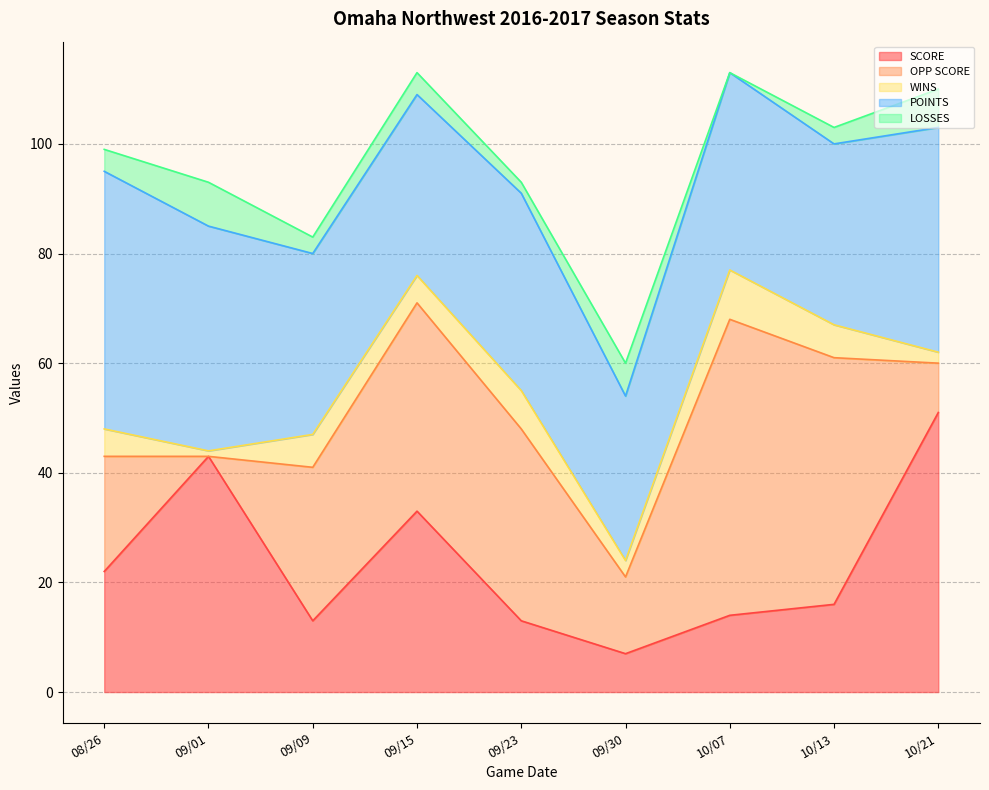

How many data points in SCORE are less than 16?

4